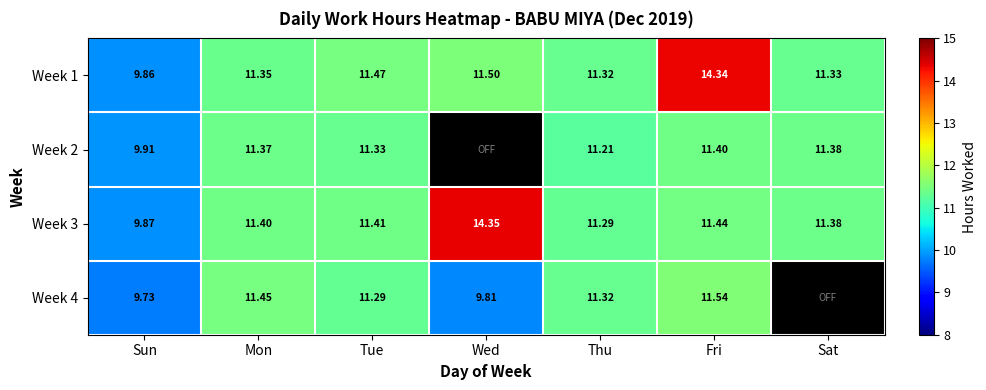

What is the total value across all series at Fri?

48.7